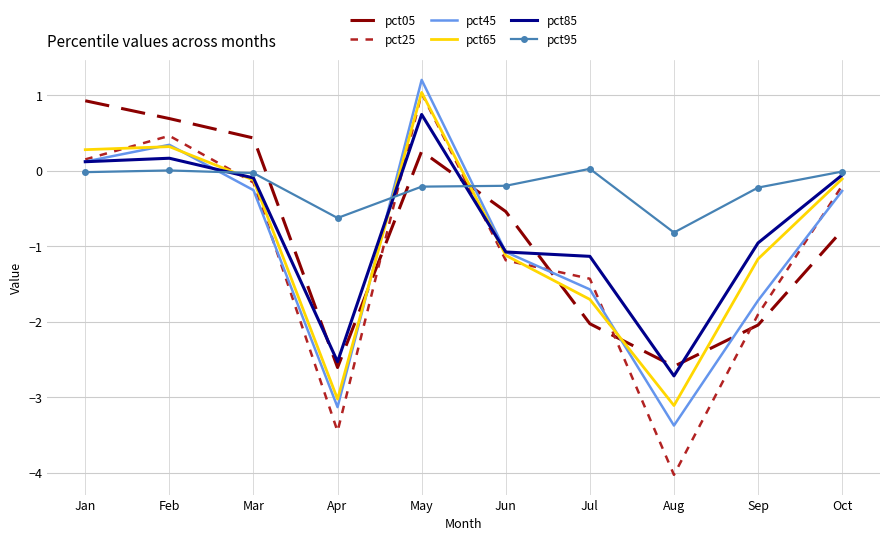

Read the pct85 value at Aug.

-2.7